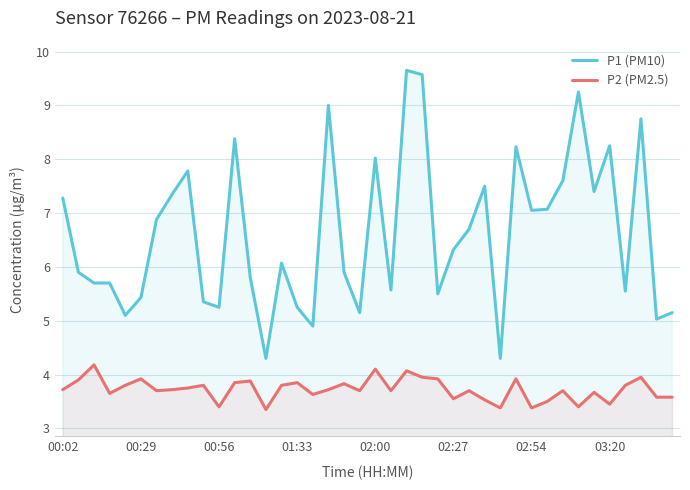

True or false: P2 (PM2.5) and P1 (PM10) cross at least once.

False